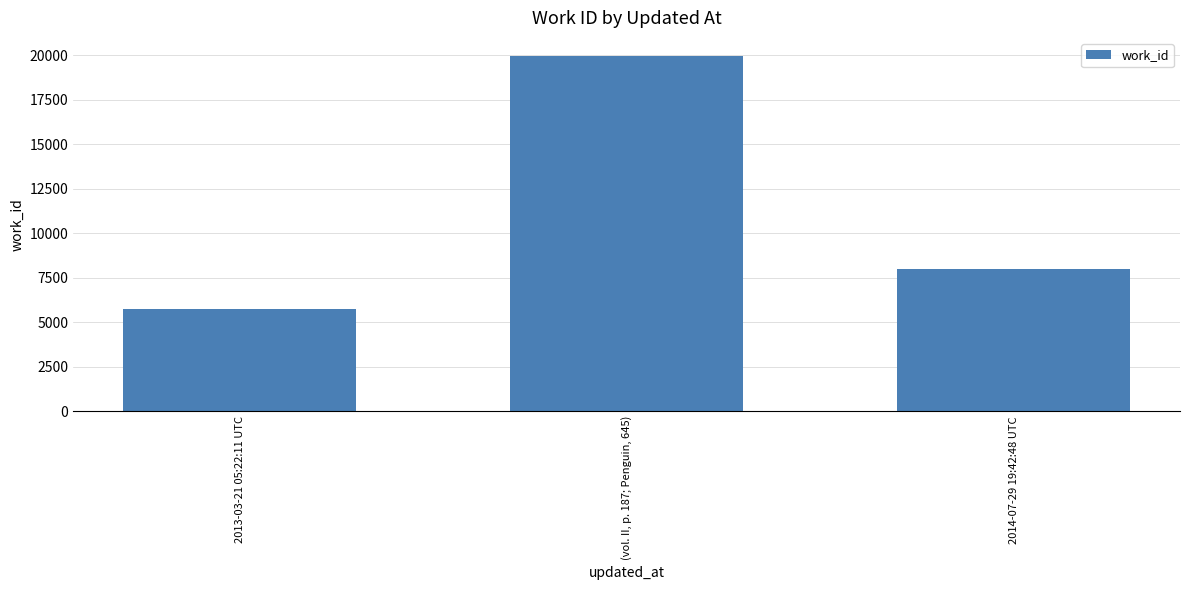

List the labels in order of value, smallest first.

2013-03-21 05:22:11 UTC, 2014-07-29 19:42:48 UTC, (vol. II, p. 187; Penguin, 645)